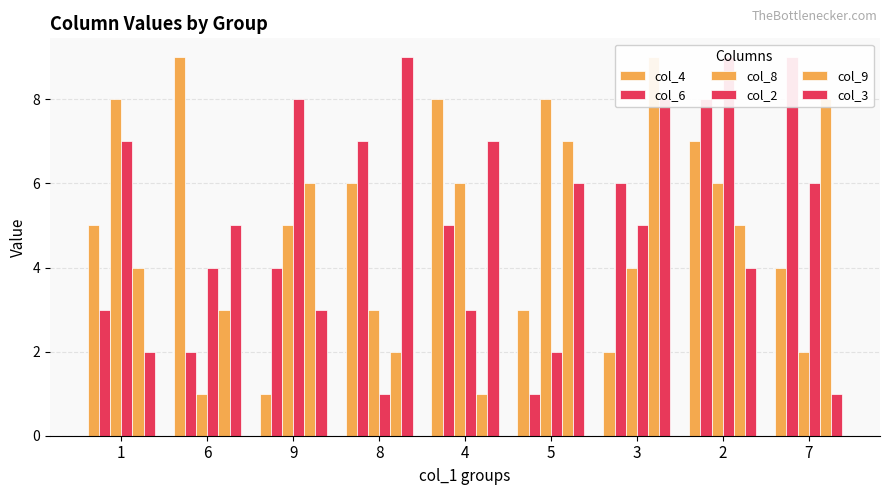

At which category is the sum across all series the highest?

2